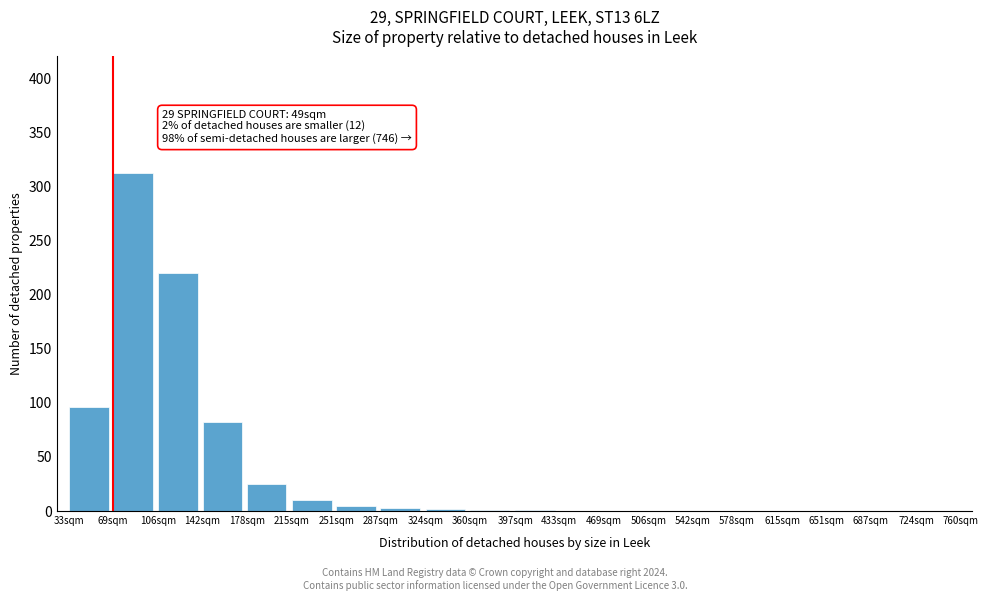

The chart shows a value of 0 at 651sqm. True or false?

True